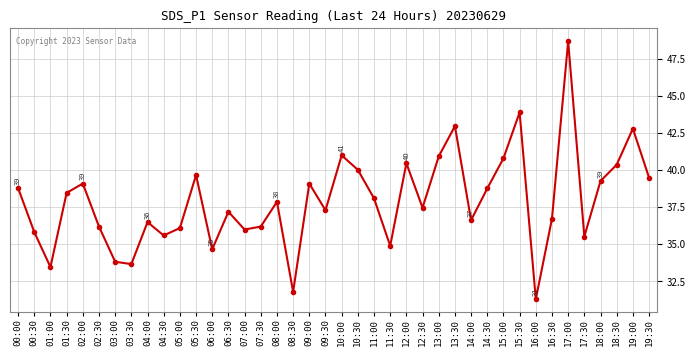

At which label is the value closest to 40?

10:30